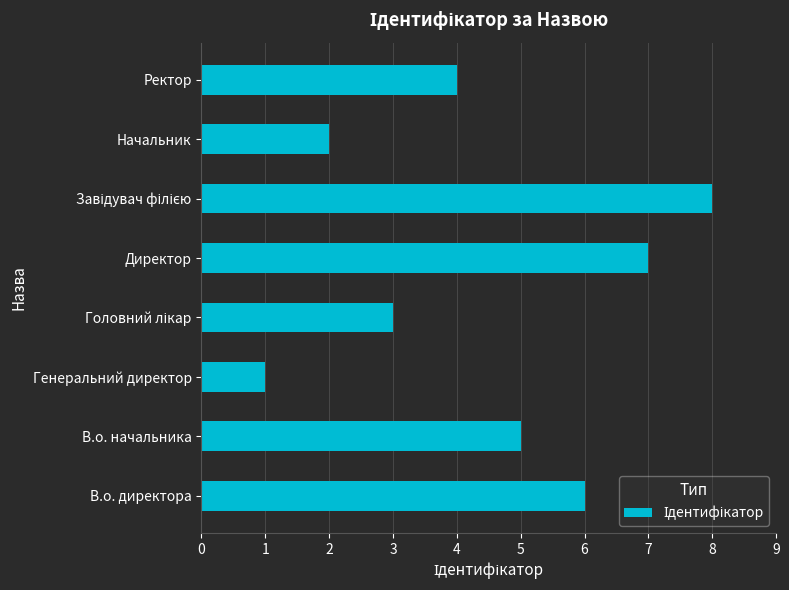

Which label corresponds to the smallest value in the chart?

Генеральний директор